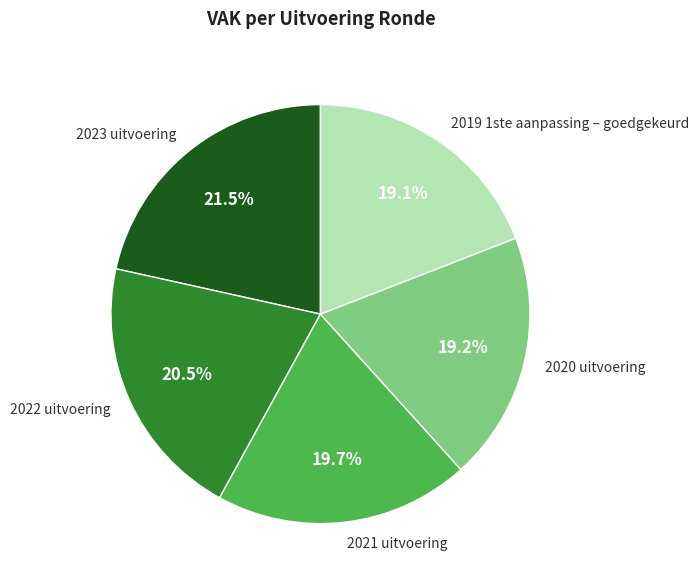

Does 2021 uitvoering account for over 50% of the chart?

No